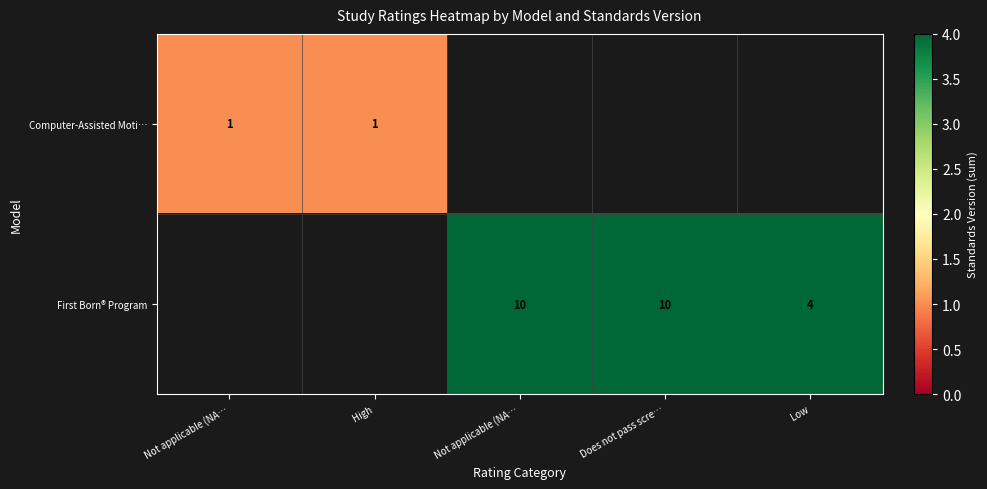

At Not applicable (NA…, list the series in order from largest to smallest.

Computer-Assisted Moti…, First Born® Program